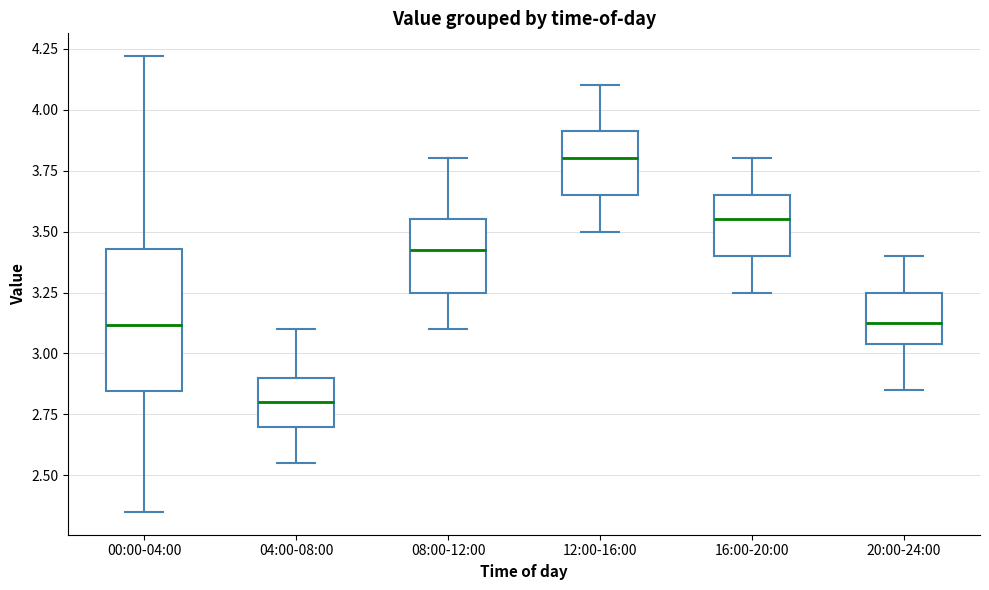

Where does the lower whisker of the box for 08:00-12:00 end on the y-axis? The values are not printed on the chart, so give them approximately, as read against the axis.

3.10